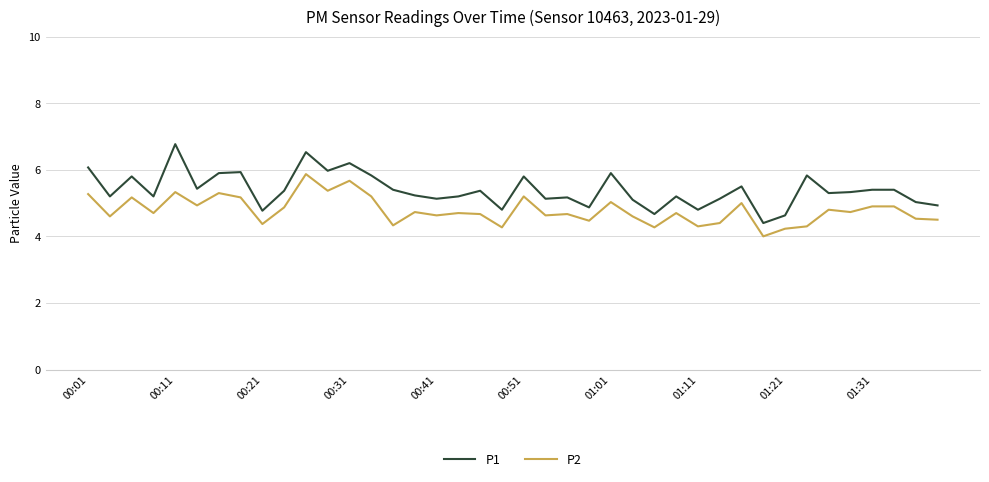

What are all the series names shown in the legend?

P1, P2